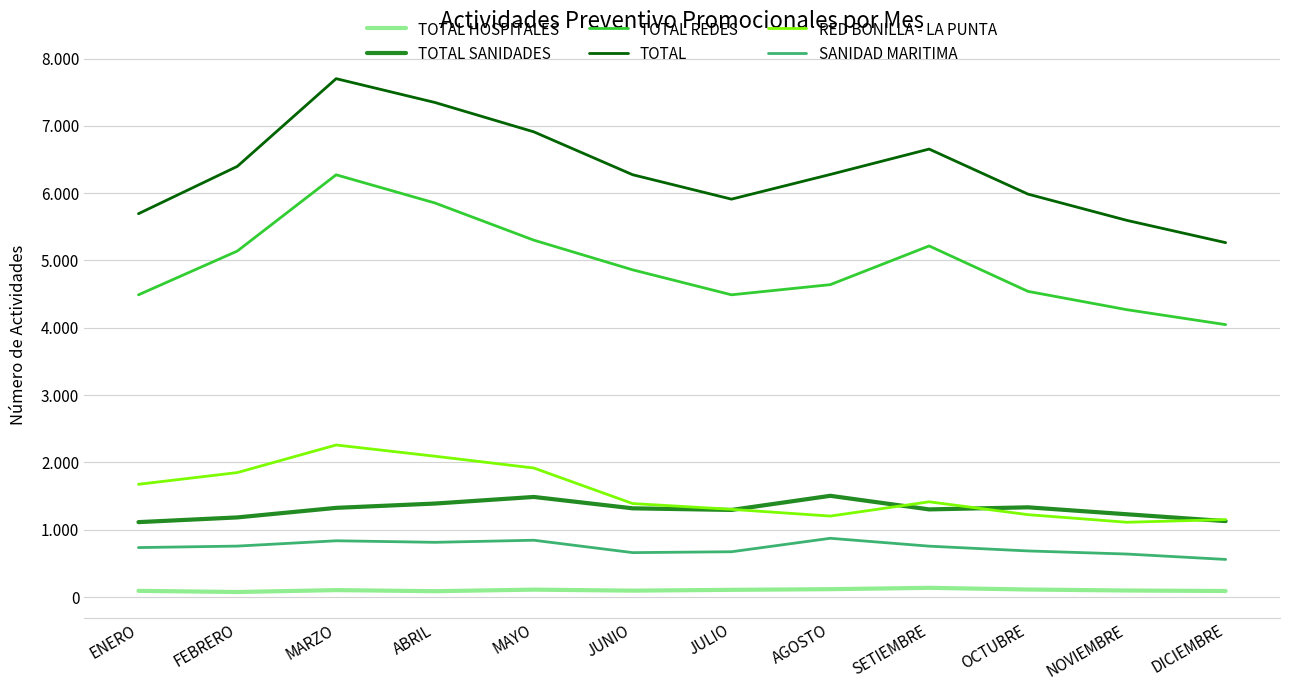

True or false: TOTAL REDES has a value of 8622 at FEBRERO.

False